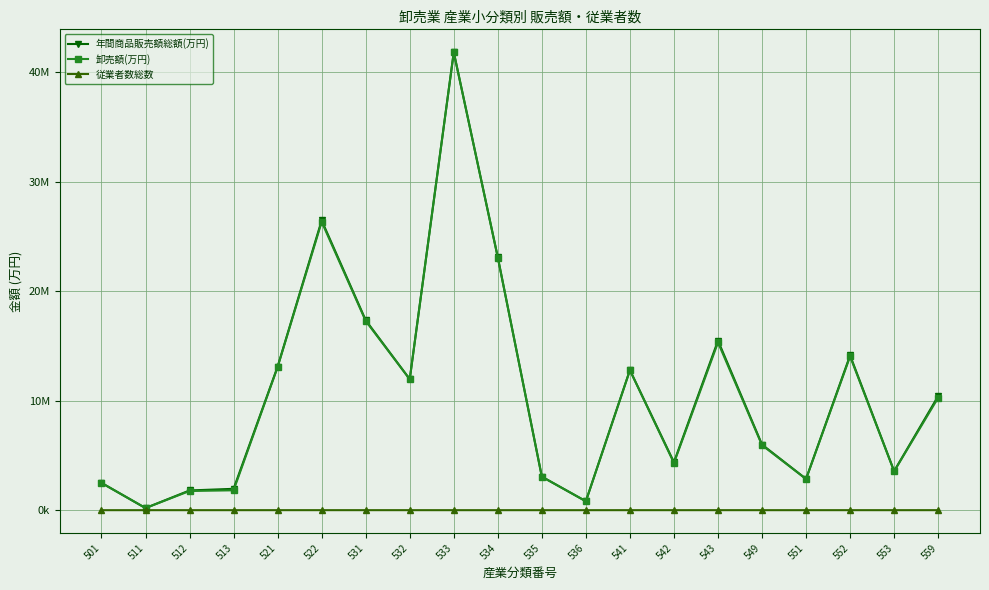

True or false: 従業者数総数 has more than 0 points higher than both neighbors.

True